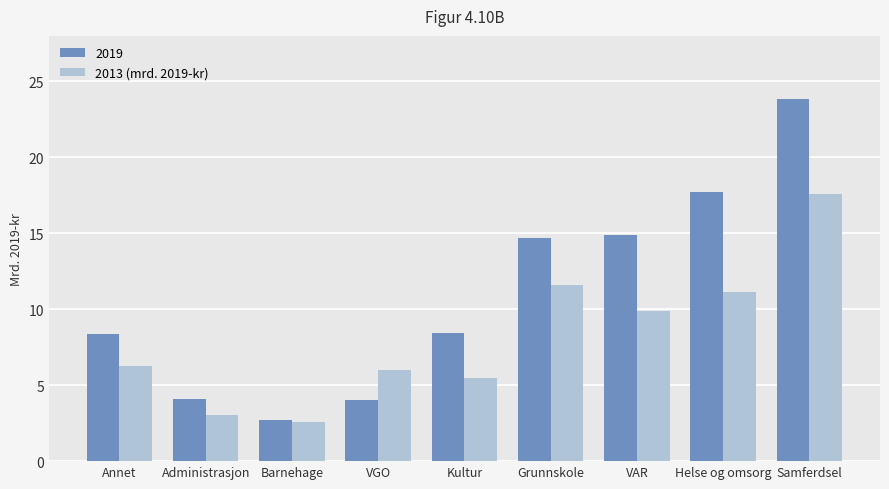

Which series changed the most between VGO and Grunnskole?

2019